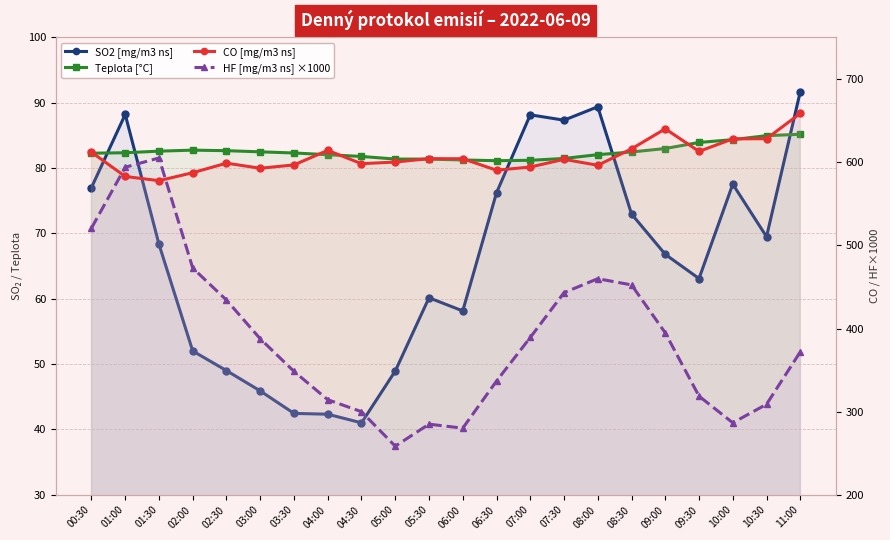

Where is CO [mg/m3 ns] nearest to the value 618?

08:30